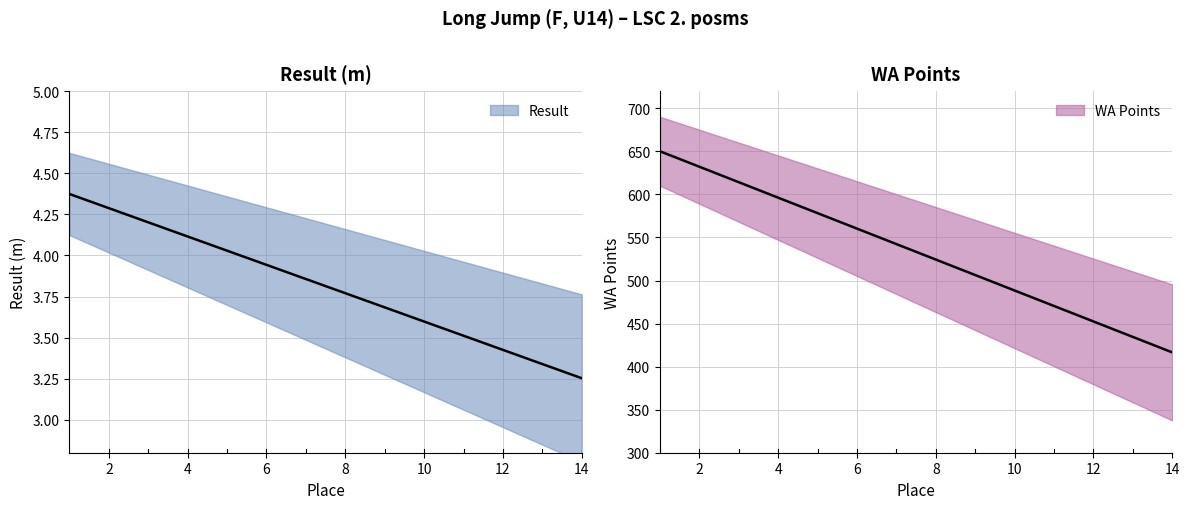

Rank the series at 5 from highest to lowest value.

WA, Result